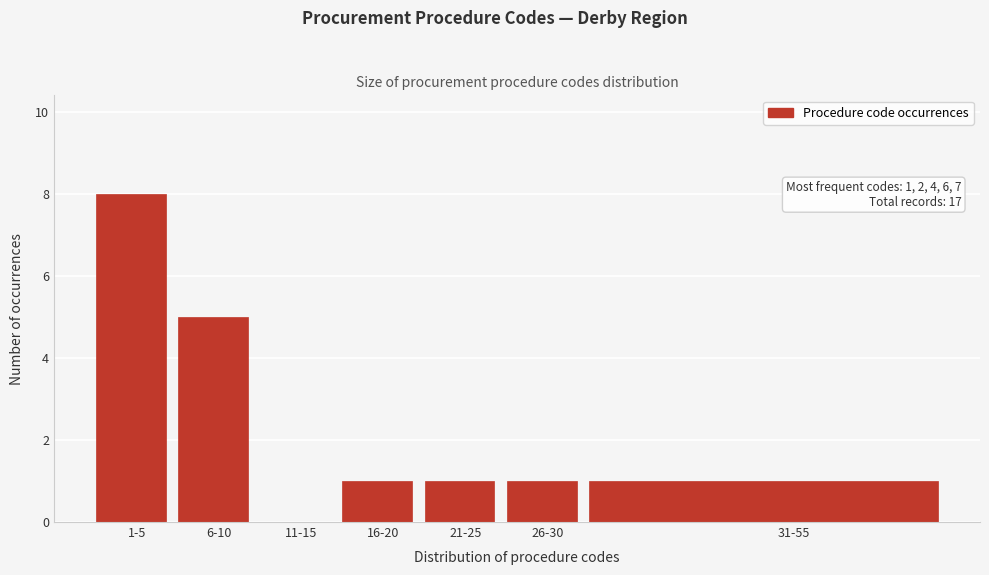

Reading right to left, what are all the values shown in this chart?

31-55=1	26-30=1	21-25=1	16-20=1	11-15=0	6-10=5	1-5=8